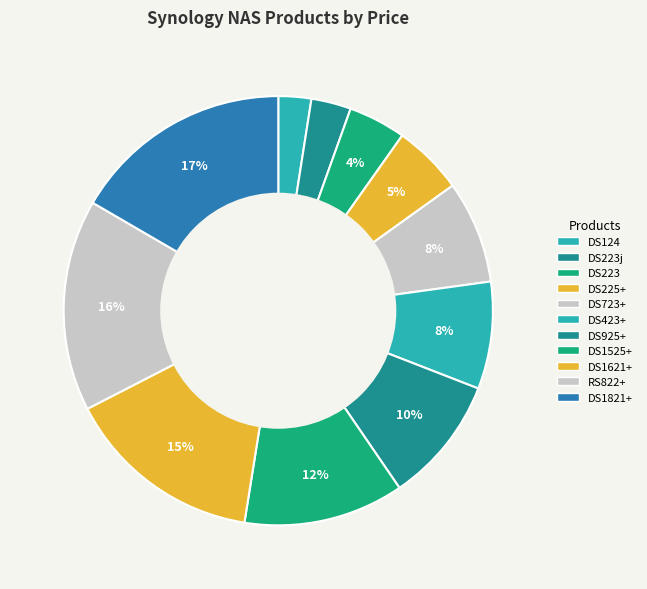

Which slice is the largest?

DS1821+